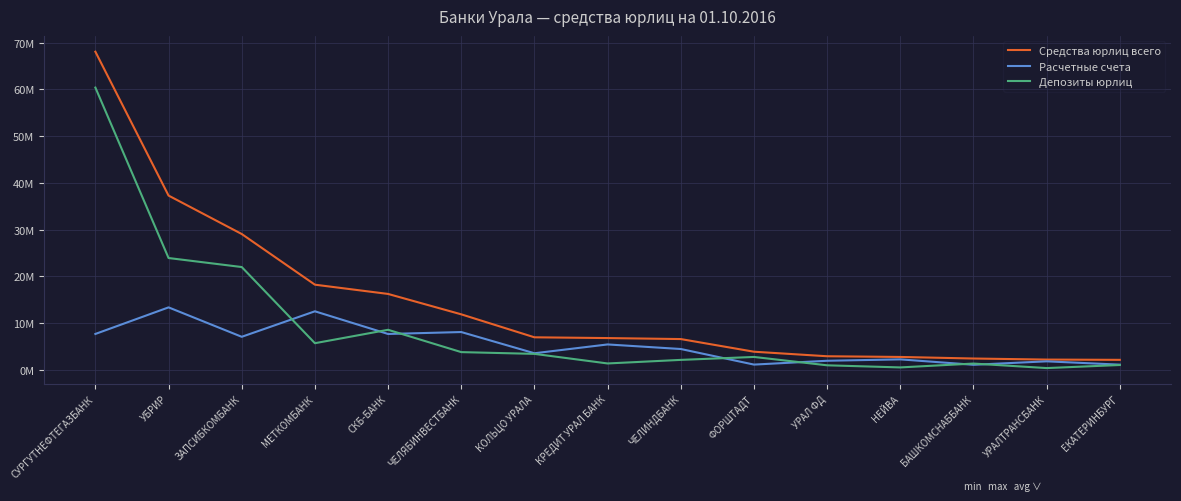

Does the chart display data point markers on the line(s)?

No